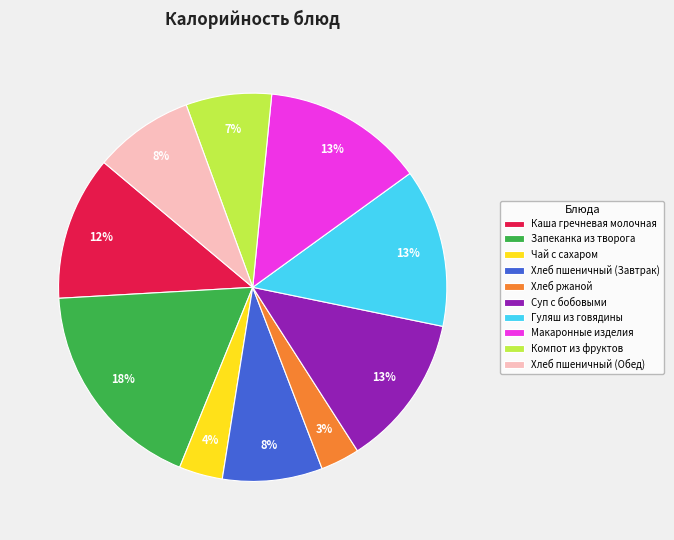

To the nearest percent, what portion does Хлеб пшеничный (Обед) represent?

8%